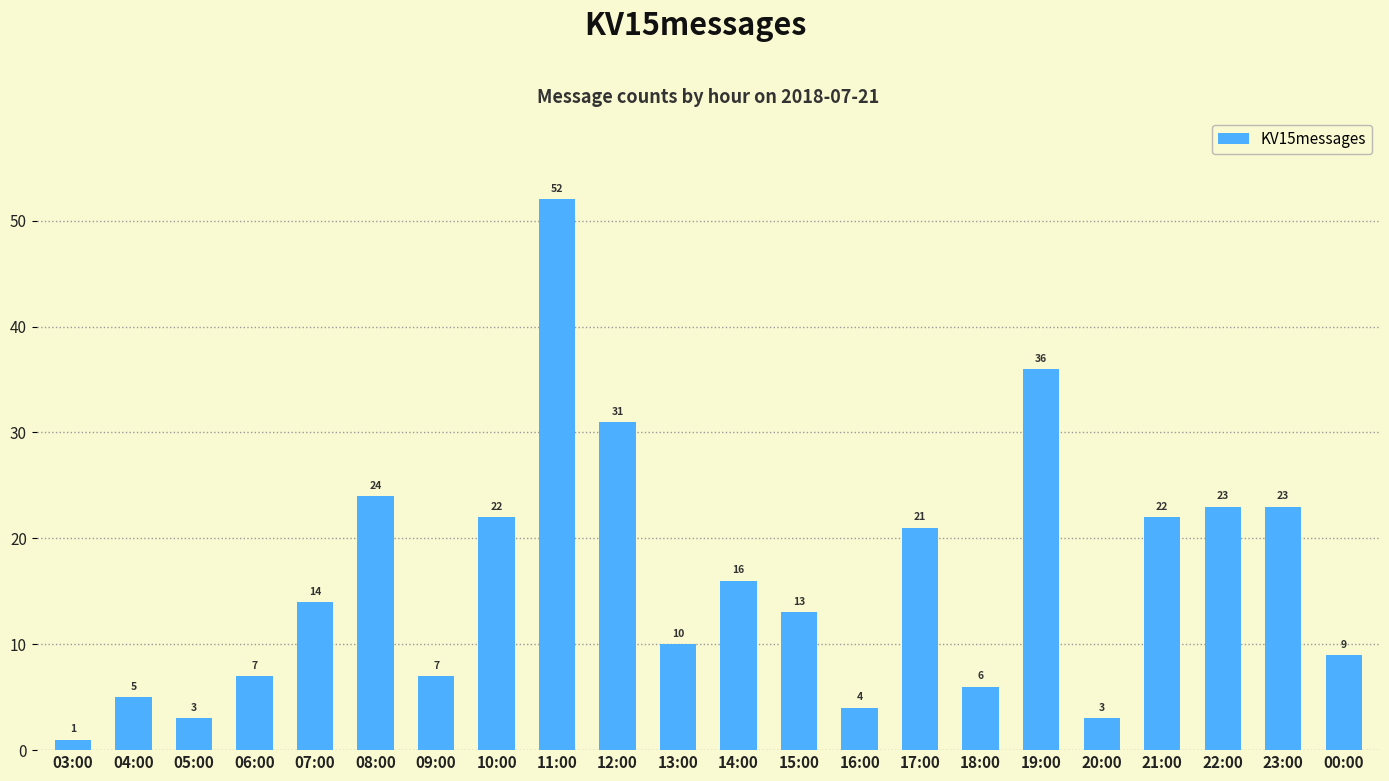

What is the difference between the maximum and minimum values?

51